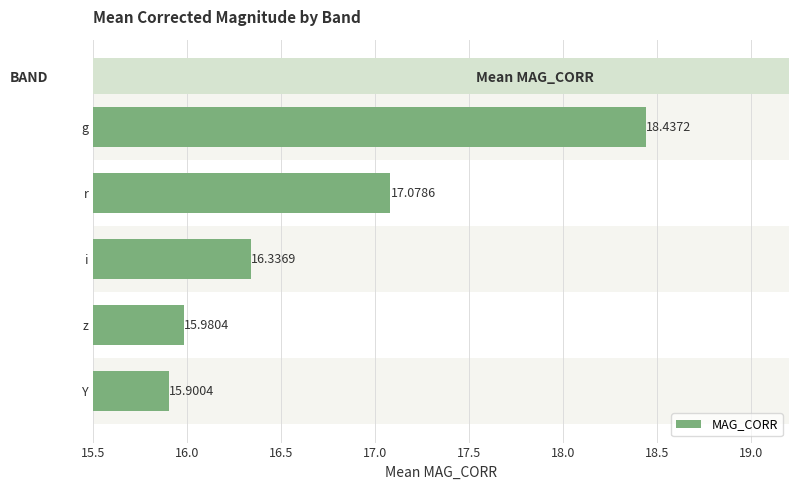

What is the average value?

16.7